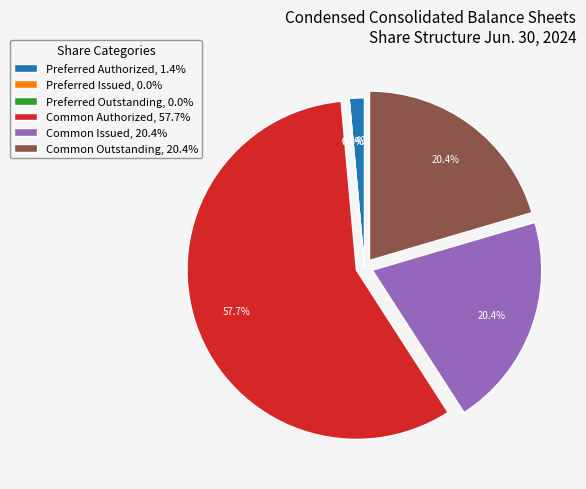

True or false: Preferred Issued accounts for 11% of the total.

False